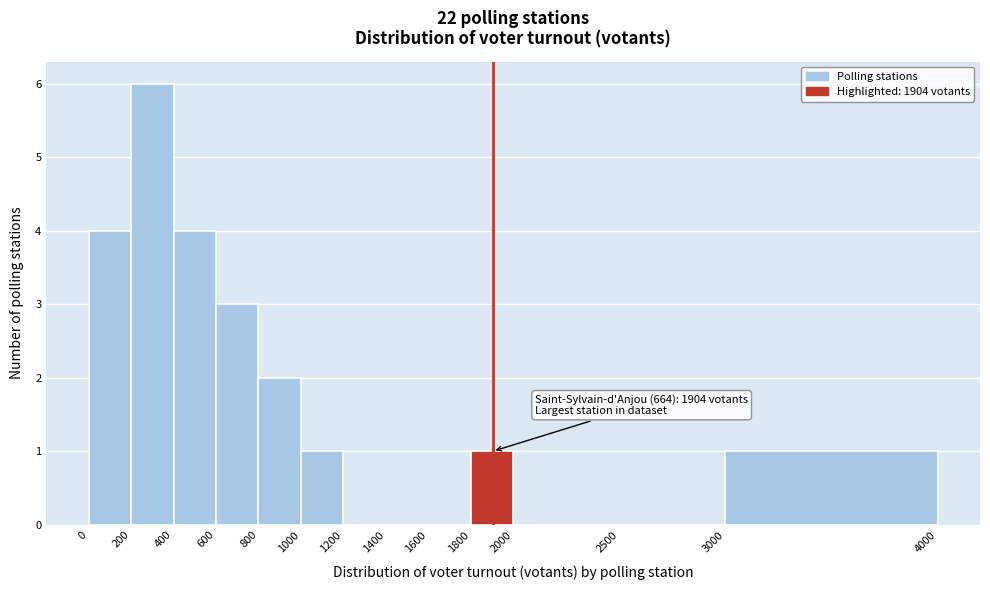

Over which range of the x-axis is the bar tallest?

200 to 400